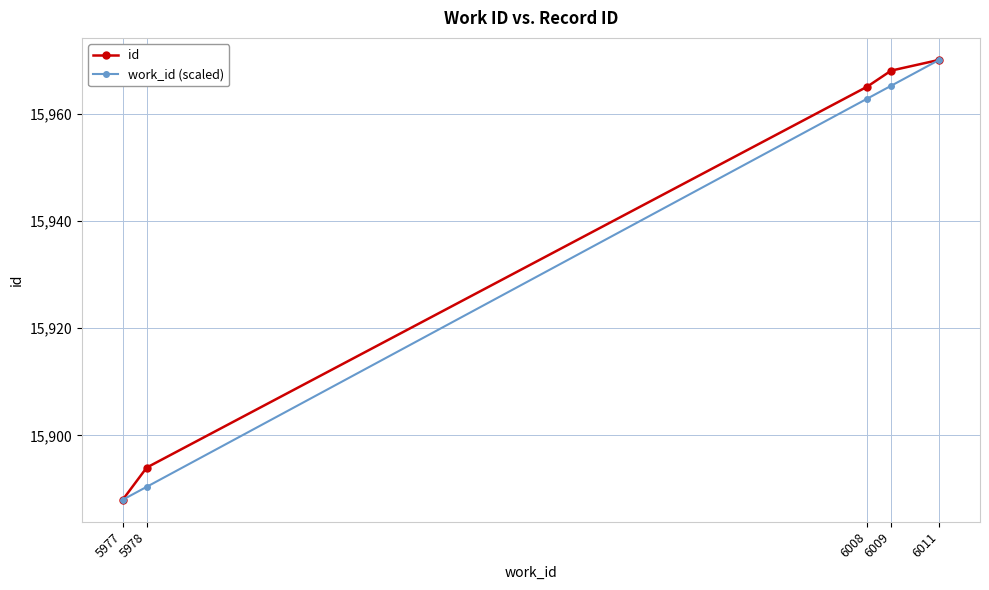

At which label does work_id (scaled) reach its peak?

6011